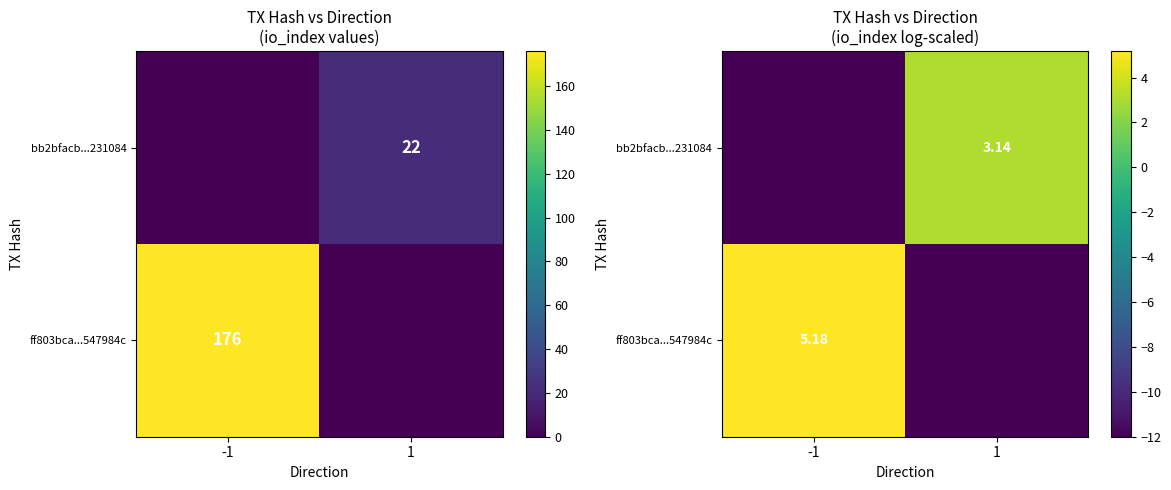

What is the sum of all bb2bfacb...231084 values?

-8.9